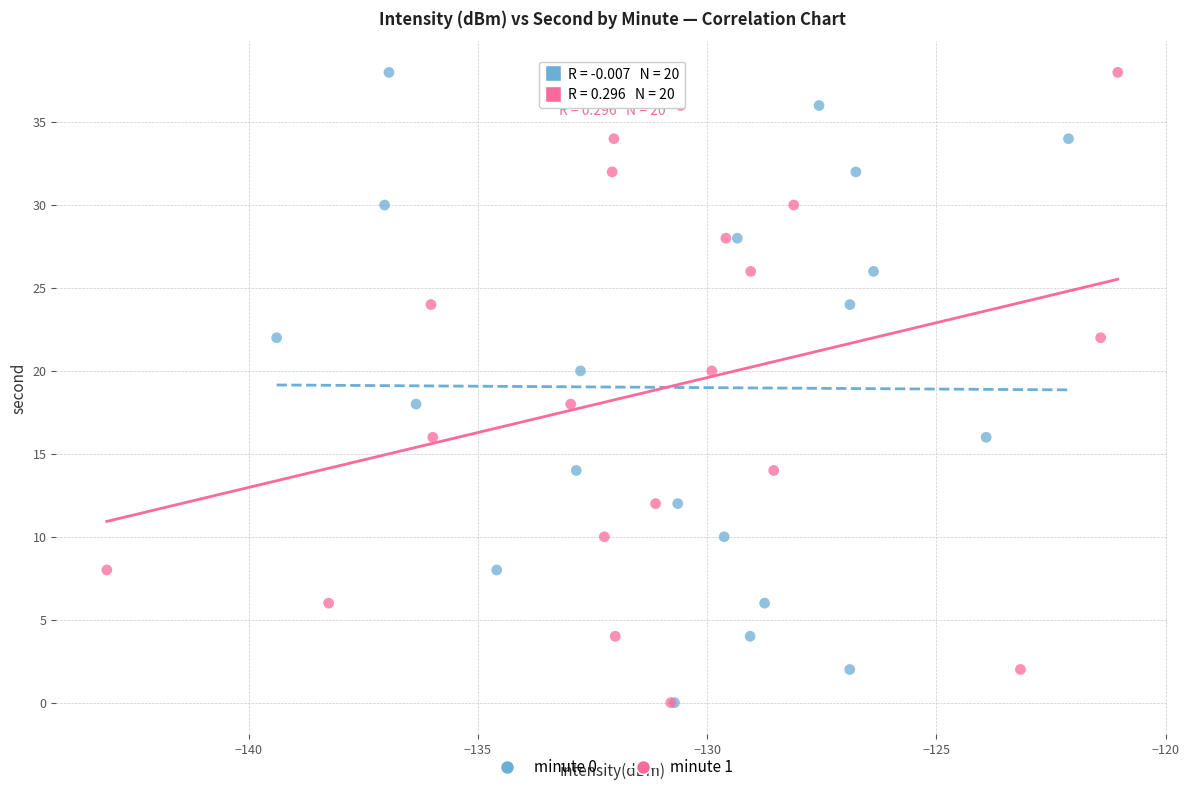

What are all the series names shown in the legend?

minute 0, minute 1